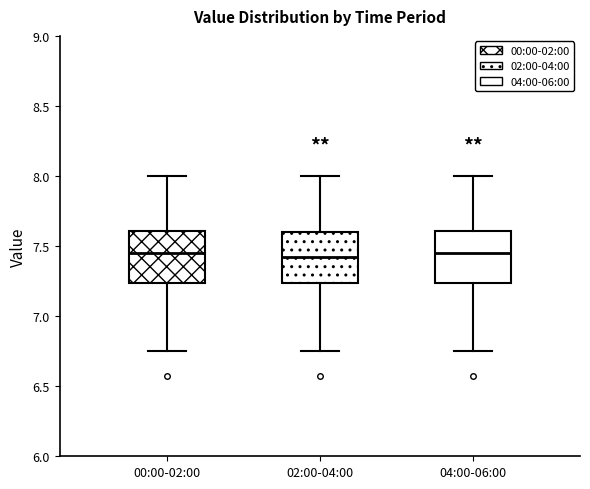

Reading left to right, transcribe this box plot: for each box, give where its median line is, the range the box spans, and where its two whiskers end, as read against the y-axis. The values are not printed on the chart, so give them approximately, as read against the axis.

00:00-02:00: median 7.45, box 7.25 to 7.60, whiskers 6.75 to 8.00
02:00-04:00: median 7.45, box 7.25 to 7.60, whiskers 6.75 to 8.00
04:00-06:00: median 7.45, box 7.25 to 7.60, whiskers 6.75 to 8.00